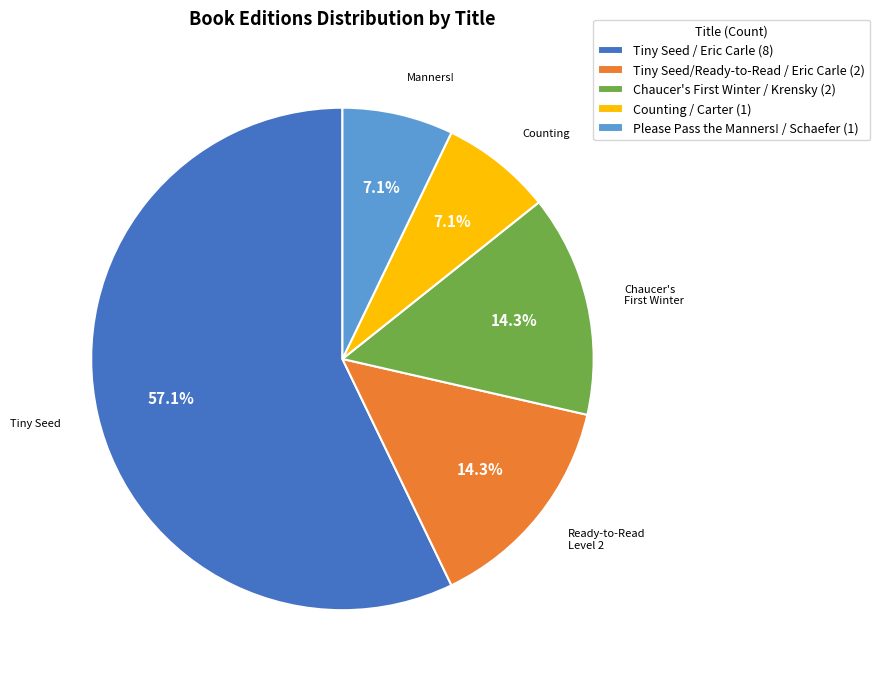

Which slice is the largest?

Tiny Seed / Eric Carle (8)